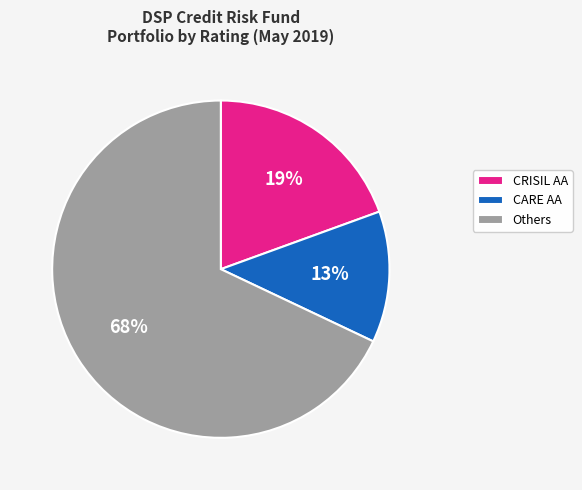

Is there any slice that represents more than half of the pie?

Yes